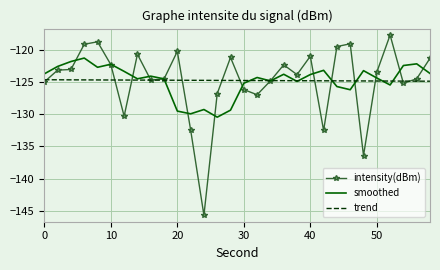

What is the highest value of the smoothed series?

-121.3